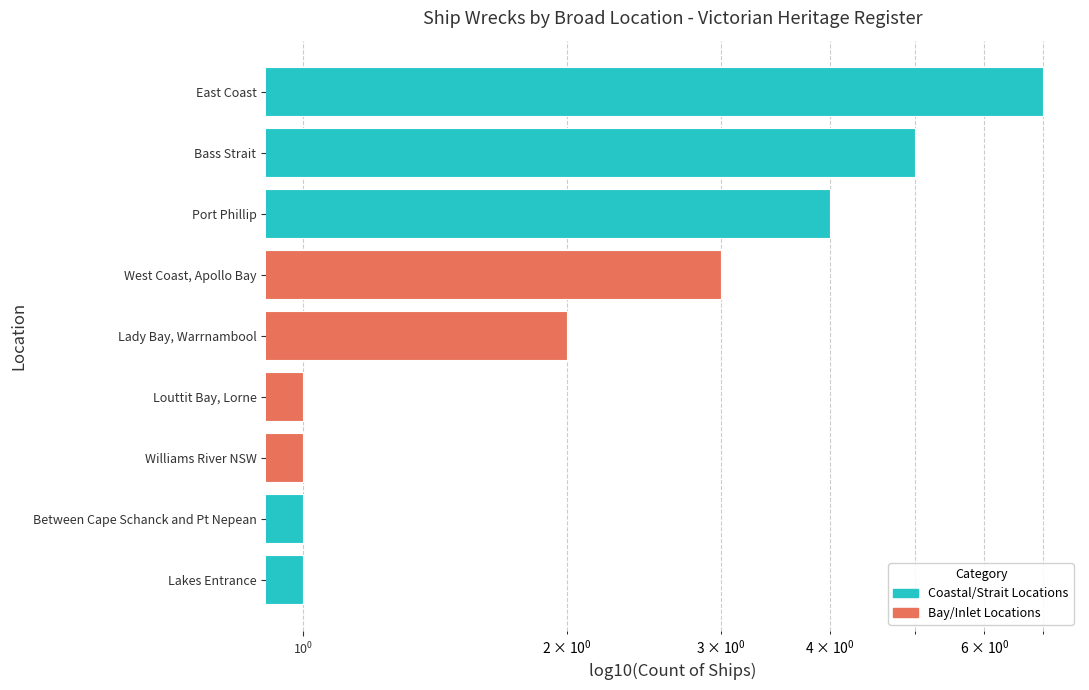

How many data points are above 2?

4